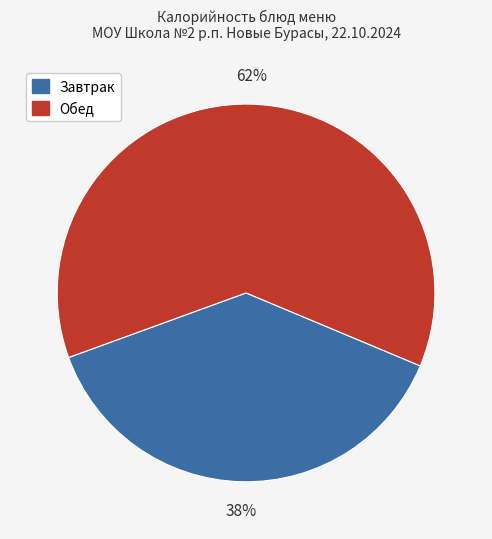

To the nearest percent, what is the difference between the largest and smallest slice percentages?

24%